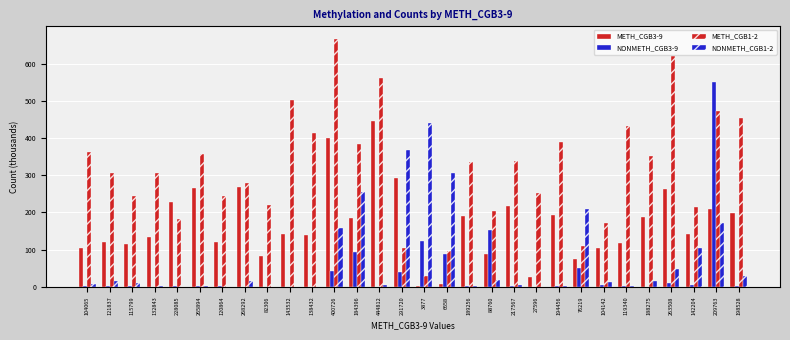

What is the difference between the NONMETH_CGB1-2 values at 194456 and 209763?

170.2